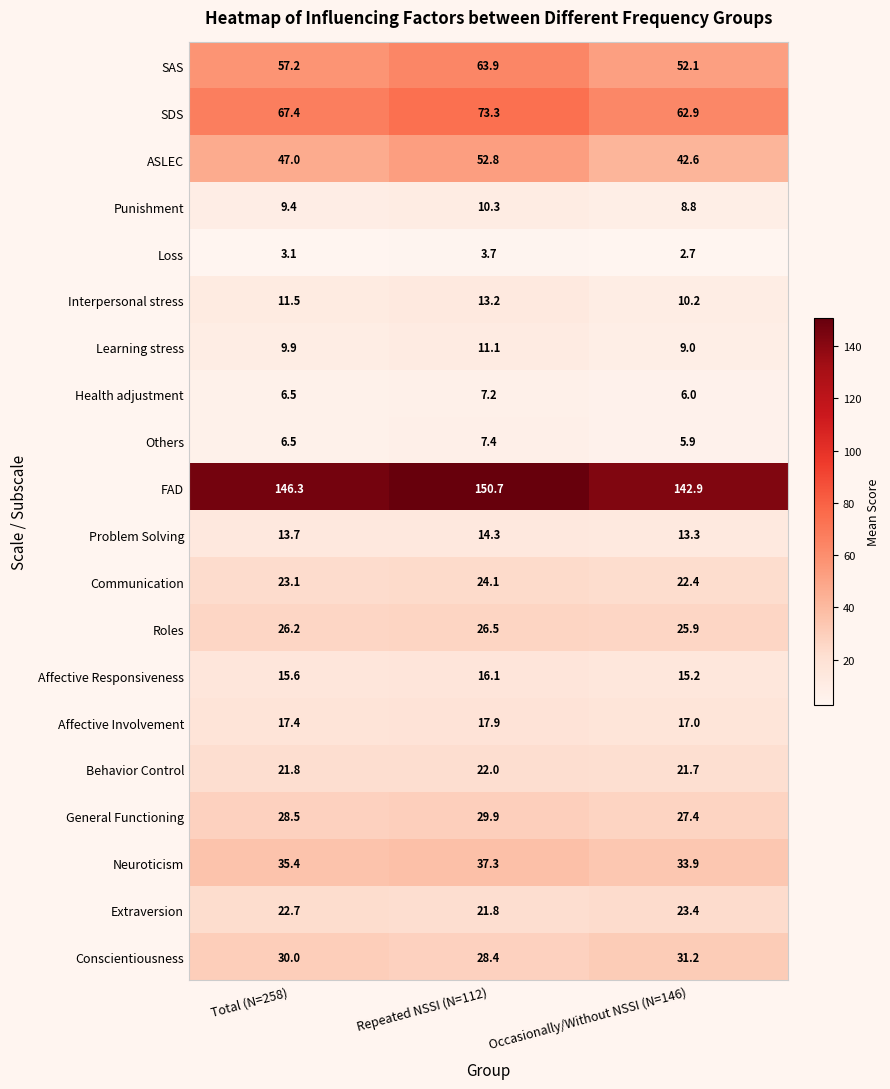

Rank the series at Repeated NSSI (N=112) from highest to lowest value.

FAD, SDS, SAS, ASLEC, Neuroticism, General Functioning, Conscientiousness, Roles, Communication, Behavior Control, Extraversion, Affective Involvement, Affective Responsiveness, Problem Solving, Interpersonal stress, Learning stress, Punishment, Others, Health adjustment, Loss